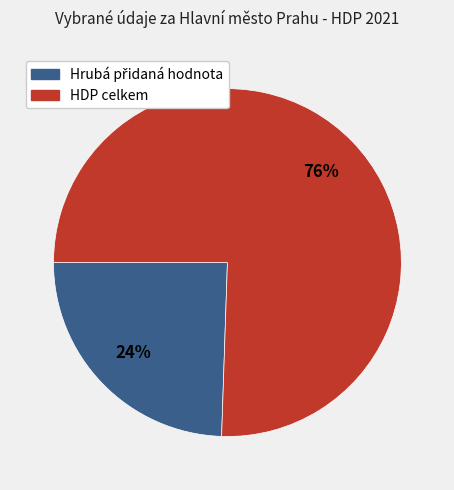

How many segments does this pie chart have?

2